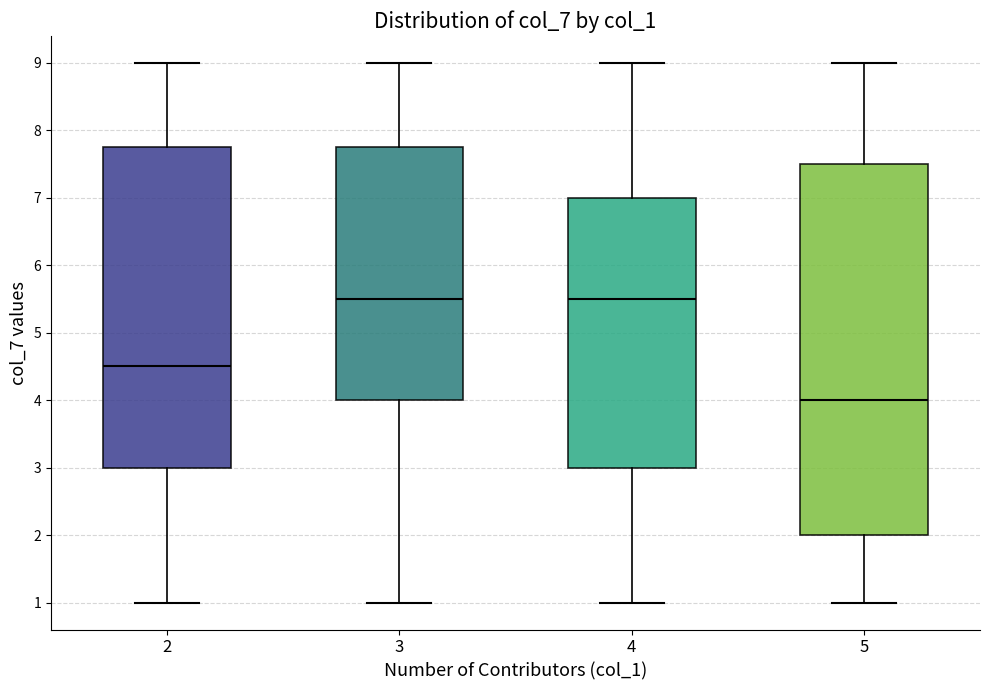

Reading left to right, read every box against the y-axis: the position of its median line, the range the box covers, and the ends of its whiskers. The values are not printed on the chart, so give them approximately, as read against the axis.

2: median 4.5, box 3.0 to 7.8, whiskers 1.0 to 9.0
3: median 5.5, box 4.0 to 7.8, whiskers 1.0 to 9.0
4: median 5.5, box 3.0 to 7.0, whiskers 1.0 to 9.0
5: median 4.0, box 2.0 to 7.5, whiskers 1.0 to 9.0